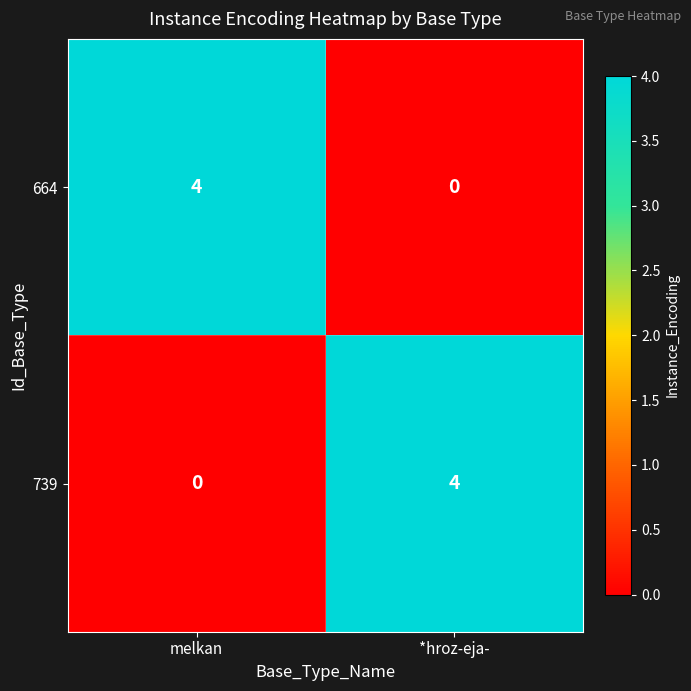

Reading left to right, transcribe all the data shown in this chart.

664: melkan=4	*hroz-eja-=0
739: melkan=0	*hroz-eja-=4